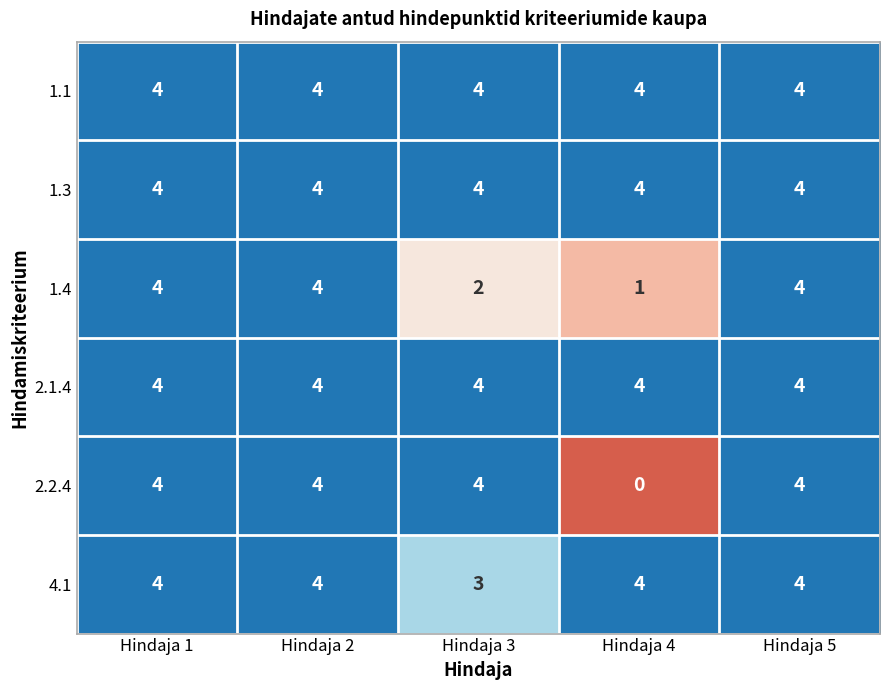

At how many categories does at least one series exceed 0?

5